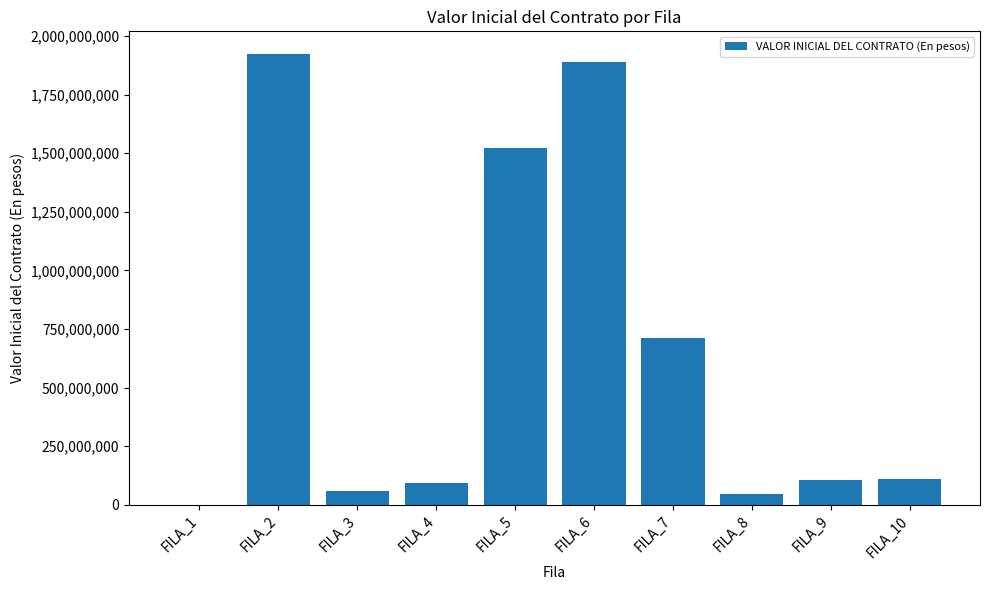

What is the sum of all values?

6467660394